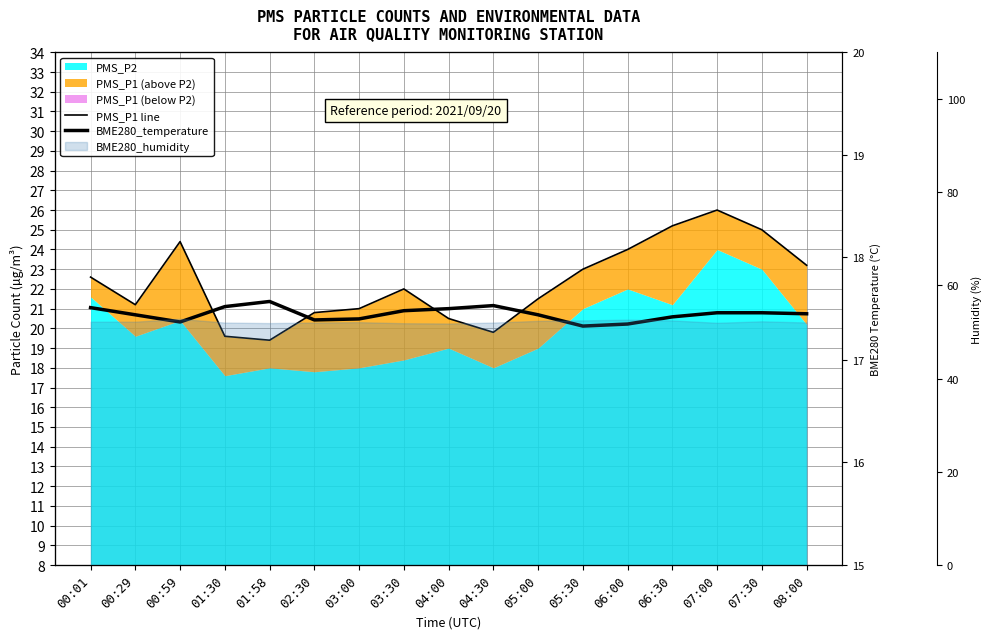

Between 04:30 and 07:30, which is larger?

07:30